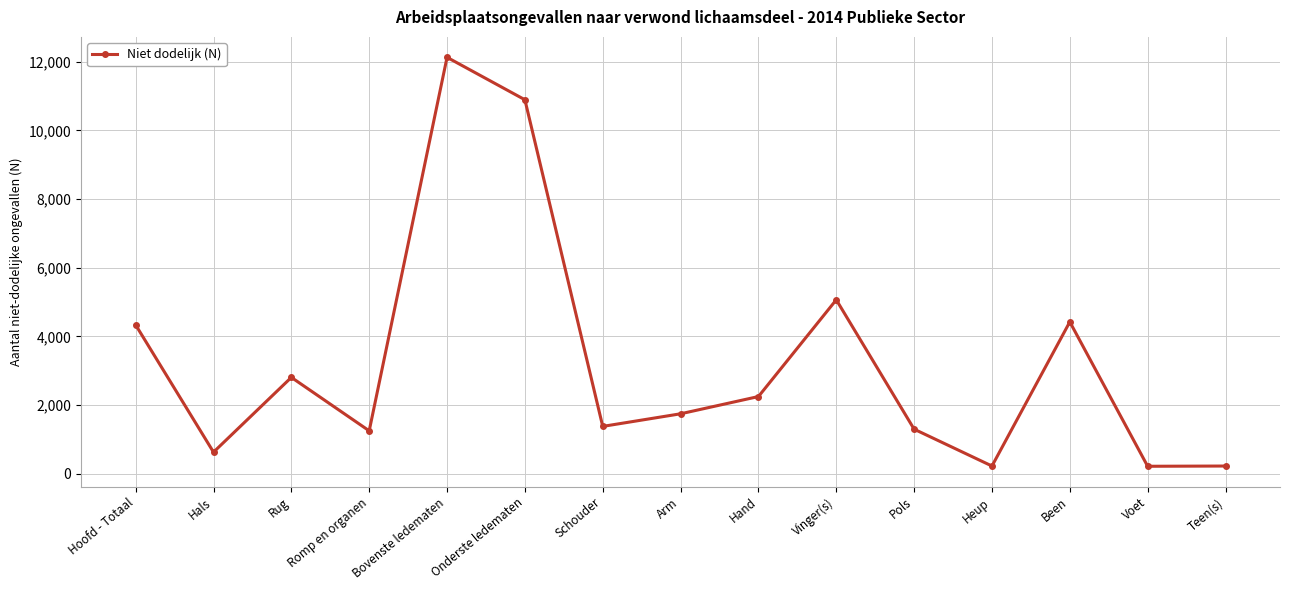

How many values are below 1749?

7